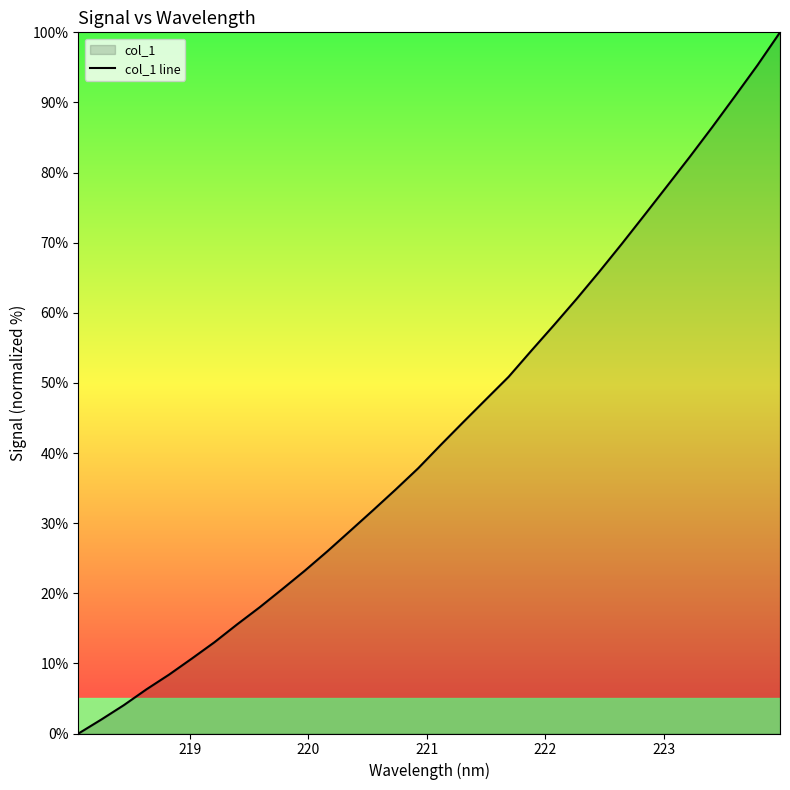

What is the greatest value displayed?

100.0